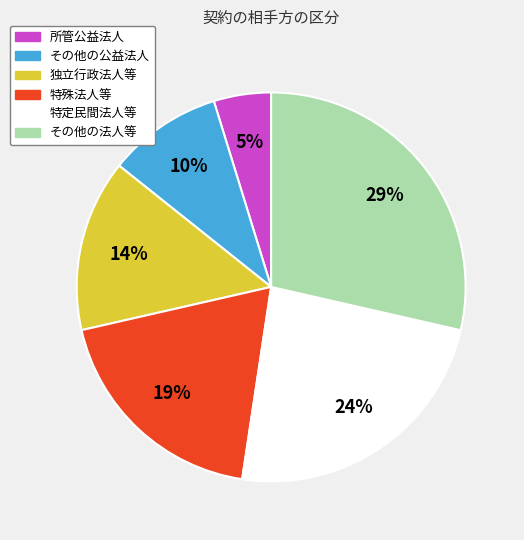

Is 所管公益法人 the majority of the pie?

No